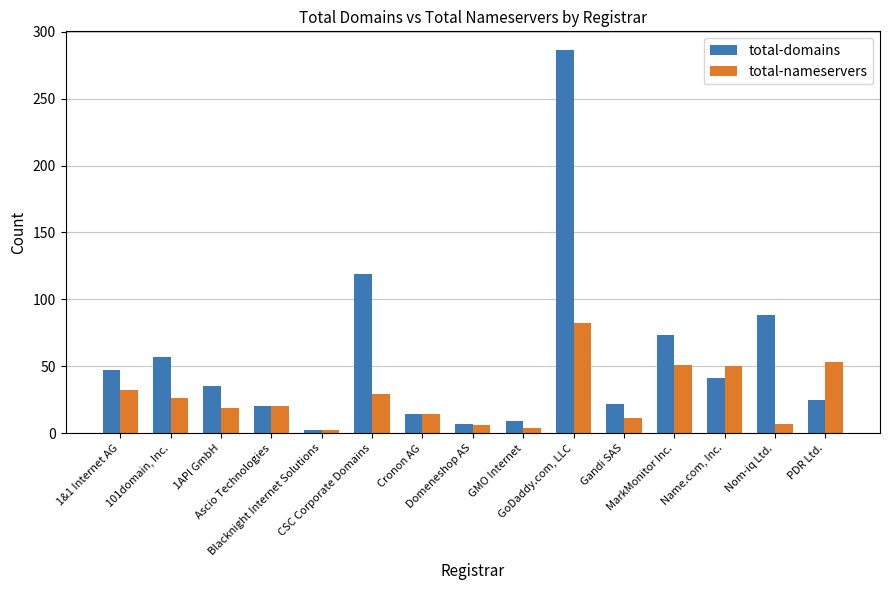

The total-domains series shows 14 at Cronon AG. True or false?

True